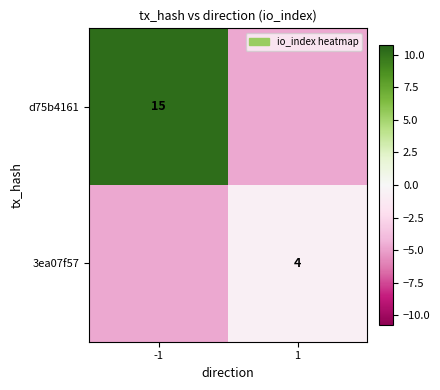

Rank the categories by 3ea07f57 value from highest to lowest.

1, -1